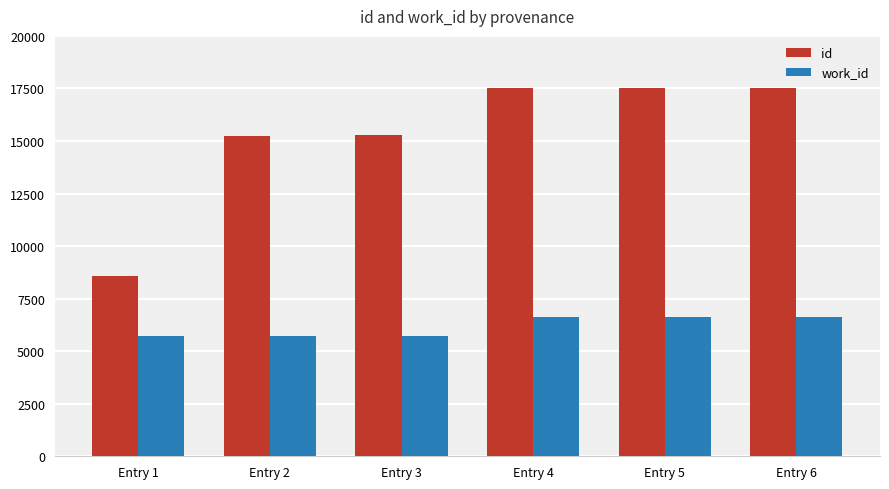

List the series in order of their peak value, lowest first.

work_id, id